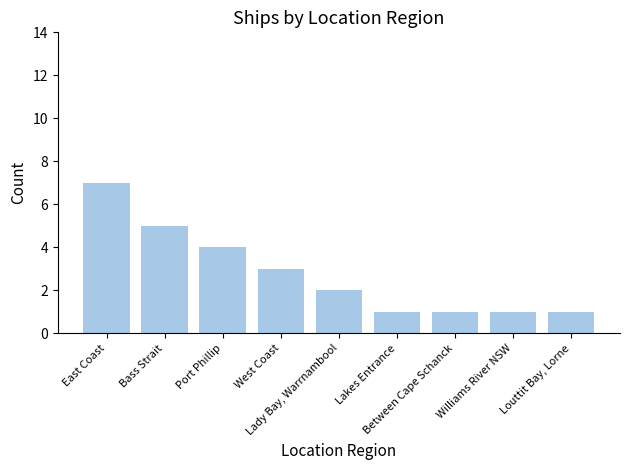

What is the sum of the values at Between Cape Schanck and Bass Strait?

6